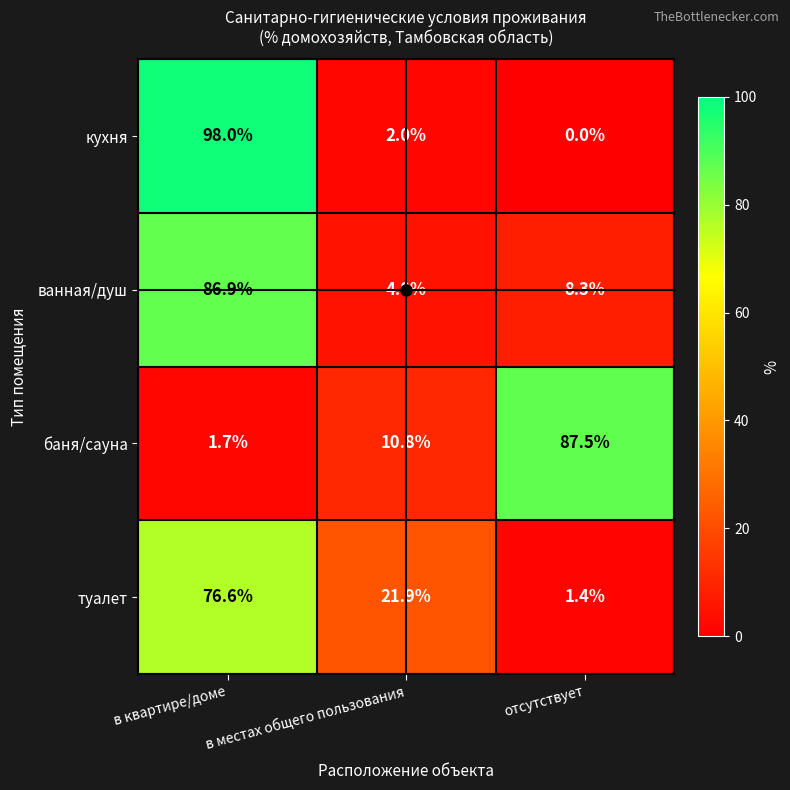

What is the difference between the highest and lowest values at отсутствует?

87.5